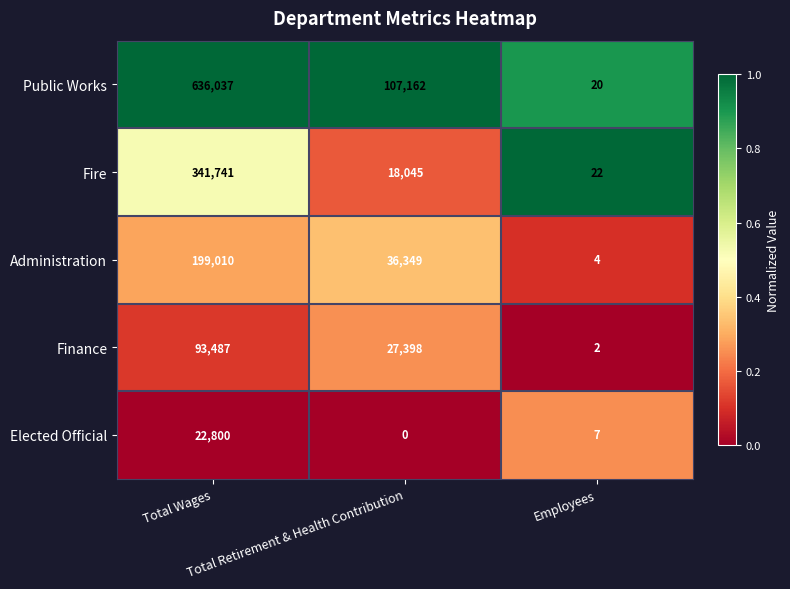

What is the maximum value for Finance?

93487